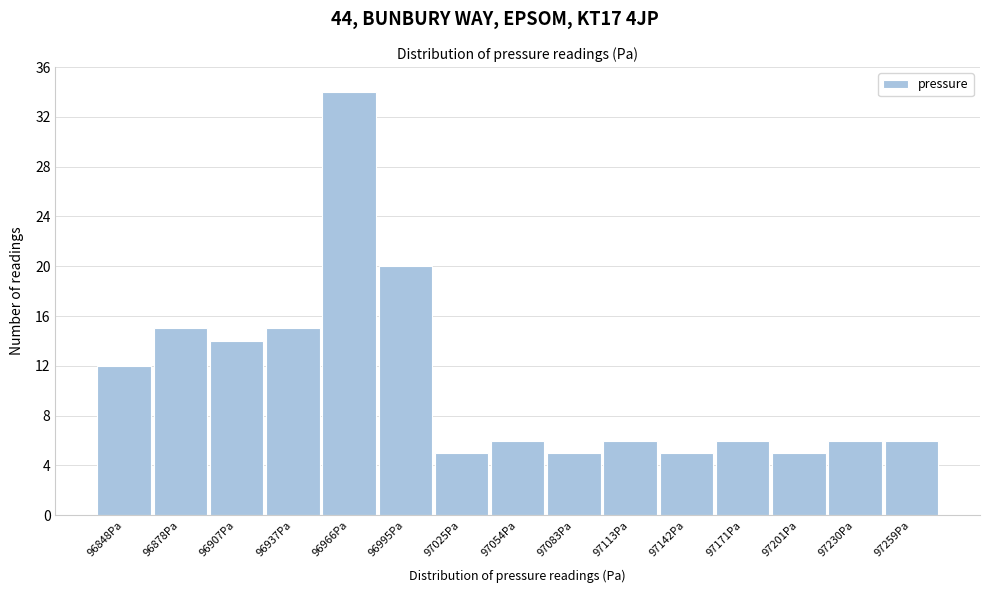

Reading right to left, extract all data points from this chart.

6	6	5	6	5	6	5	6	5	20	34	15	14	15	12